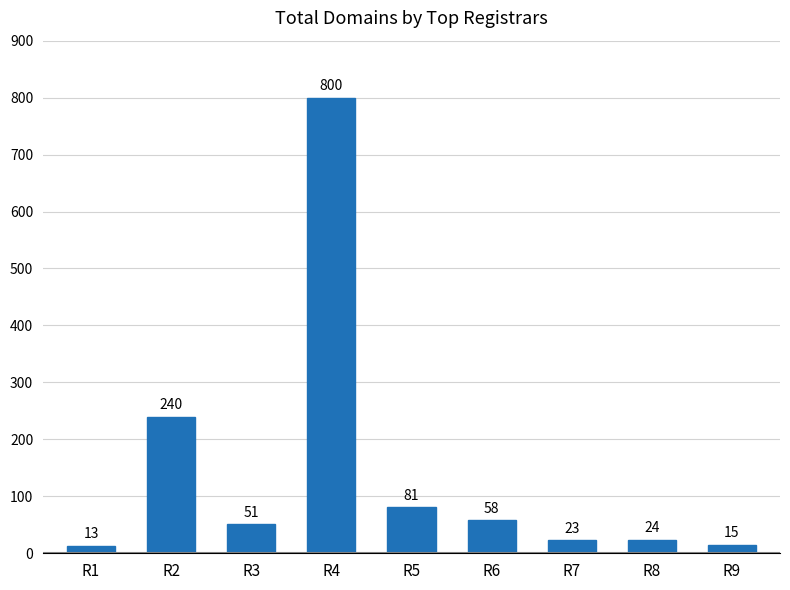

Reading left to right, extract all data points from this chart.

R1=13	R2=240	R3=51	R4=800	R5=81	R6=58	R7=23	R8=24	R9=15